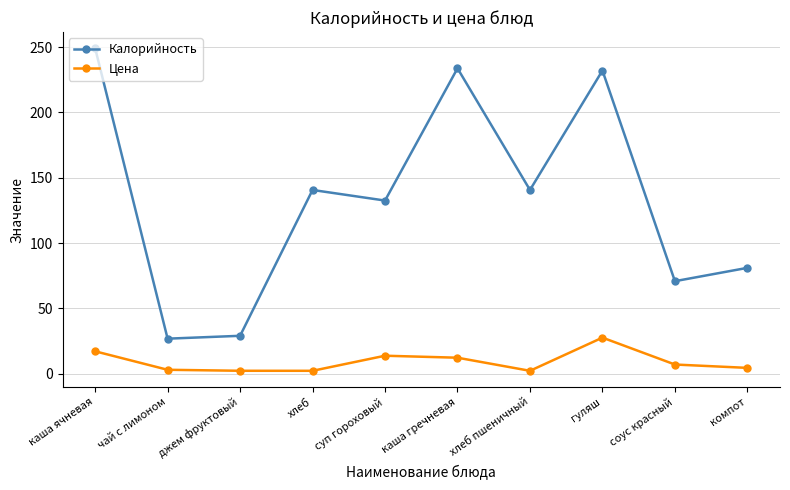

Does the chart have visible grid lines?

Yes